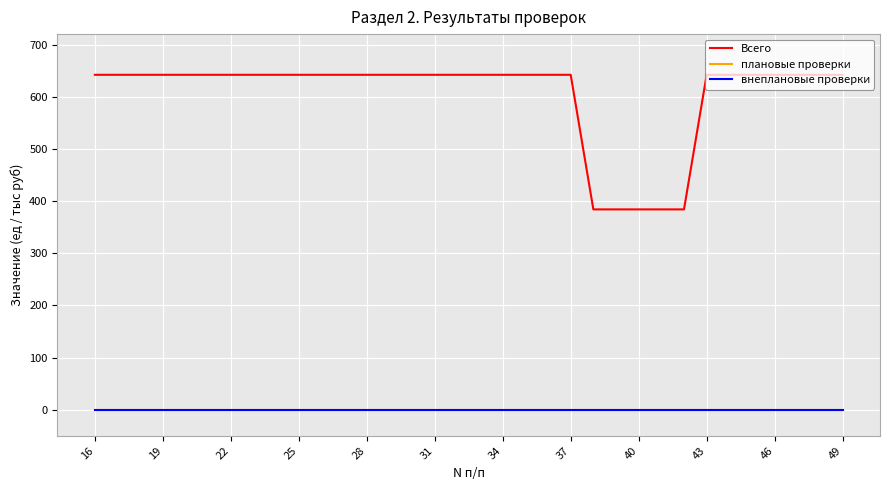

Is this an area chart (filled region under the line)?

No